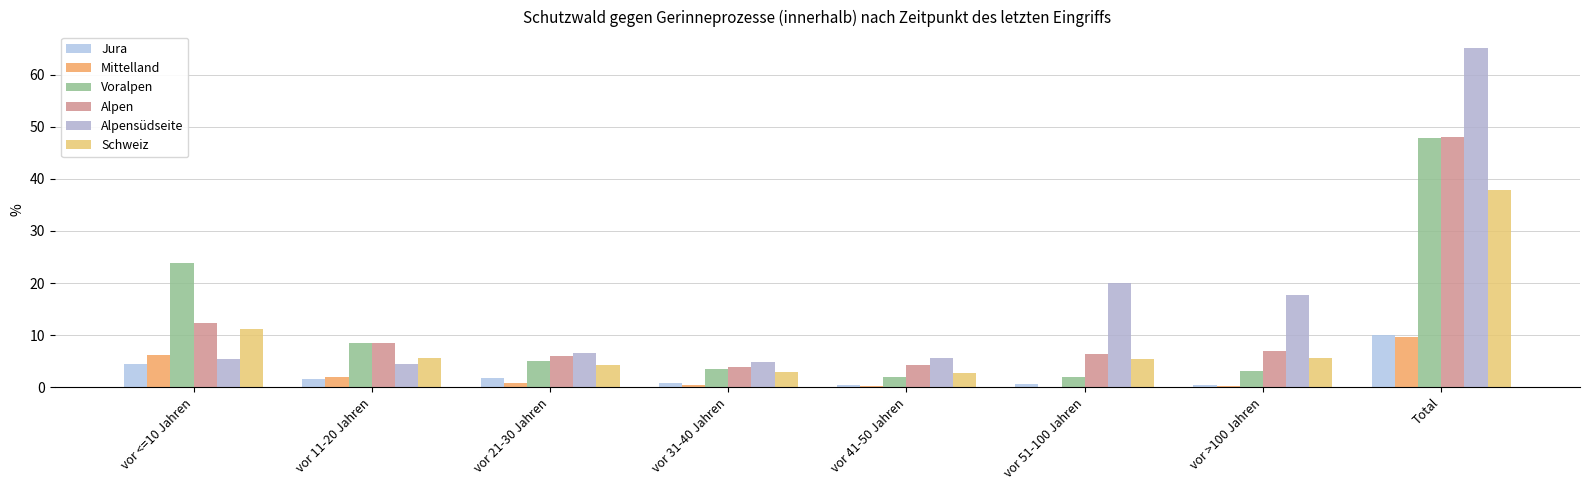

What are all the series names shown in the legend?

Jura, Mittelland, Voralpen, Alpen, Alpensüdseite, Schweiz